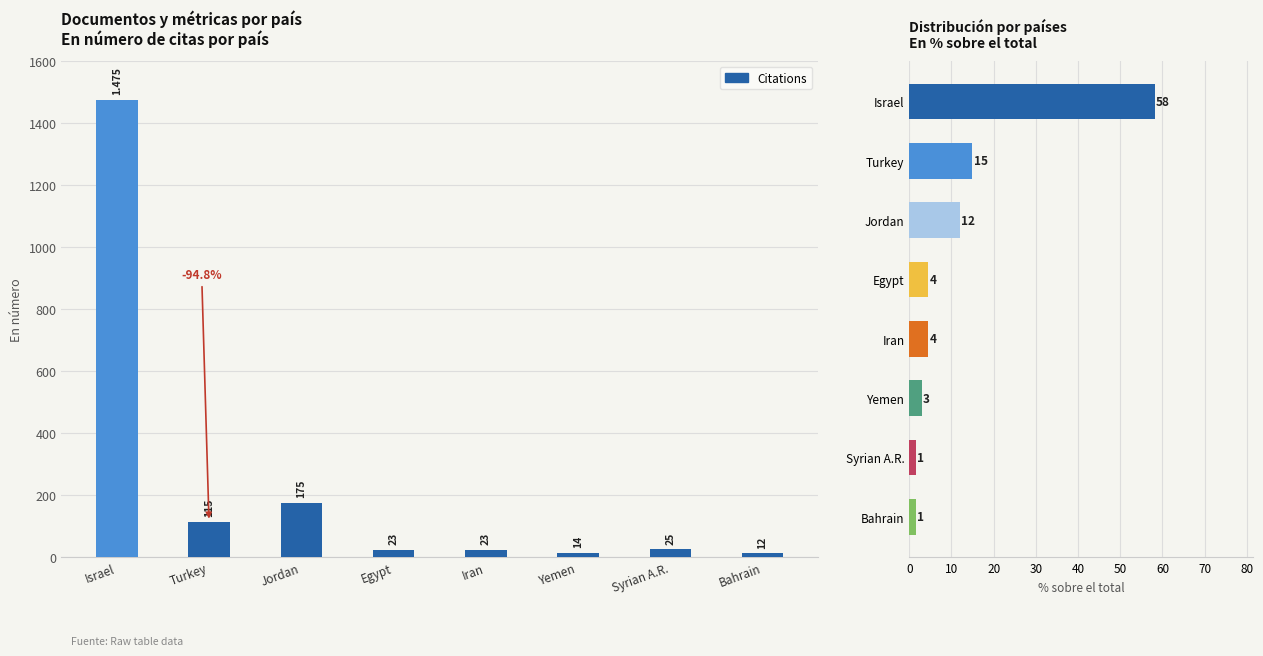

How many series are shown in this chart?

2